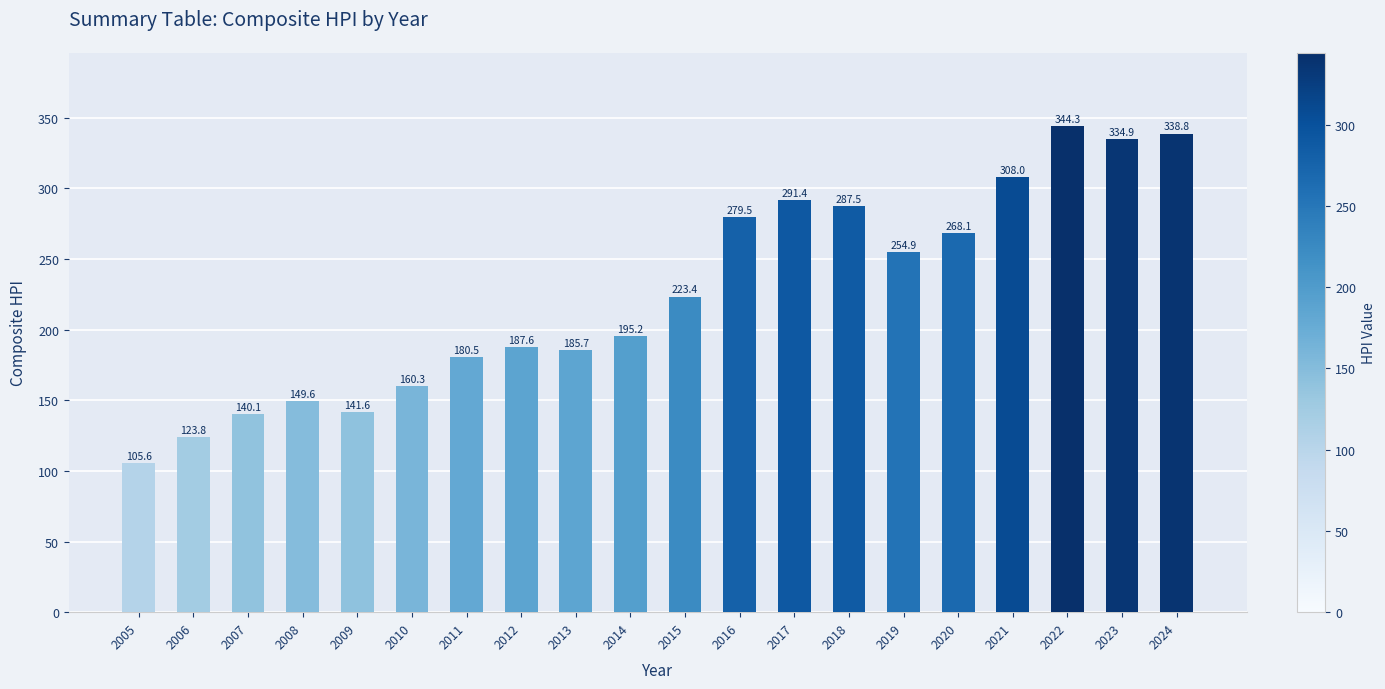

How many data points does each series have?

20